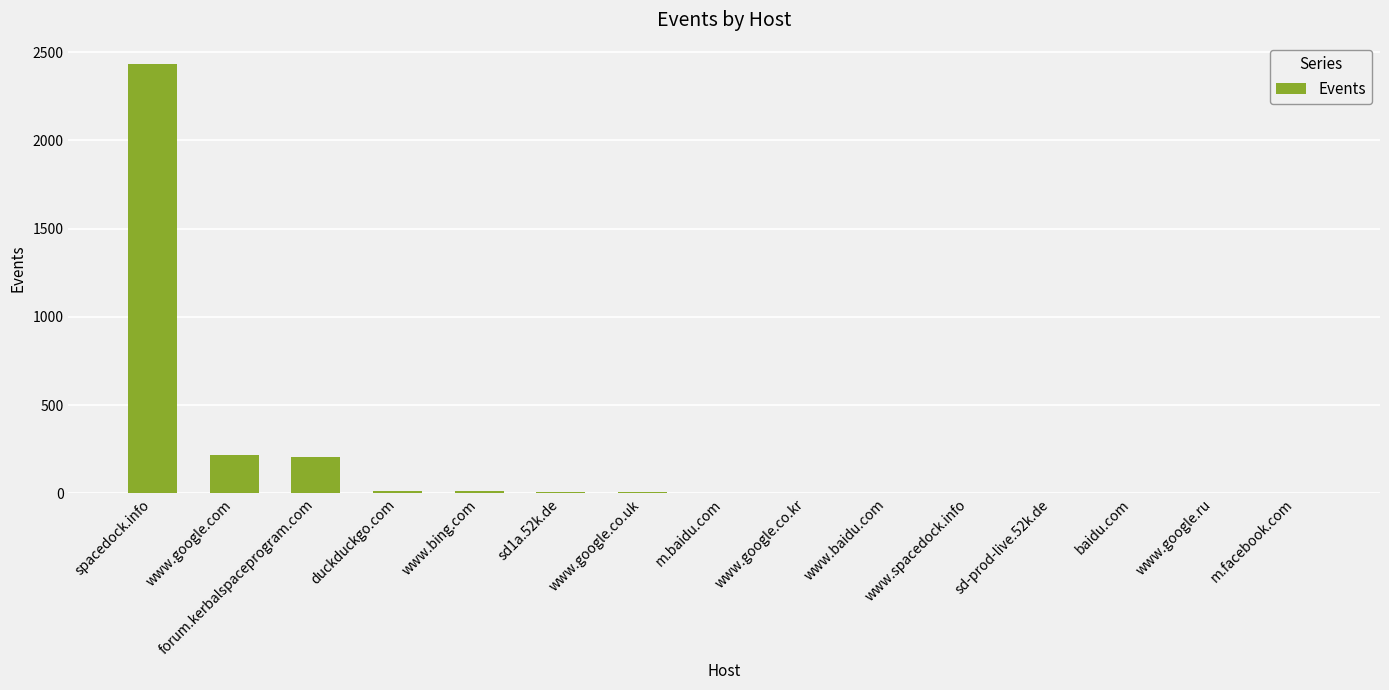

What is the greatest value displayed?

2433